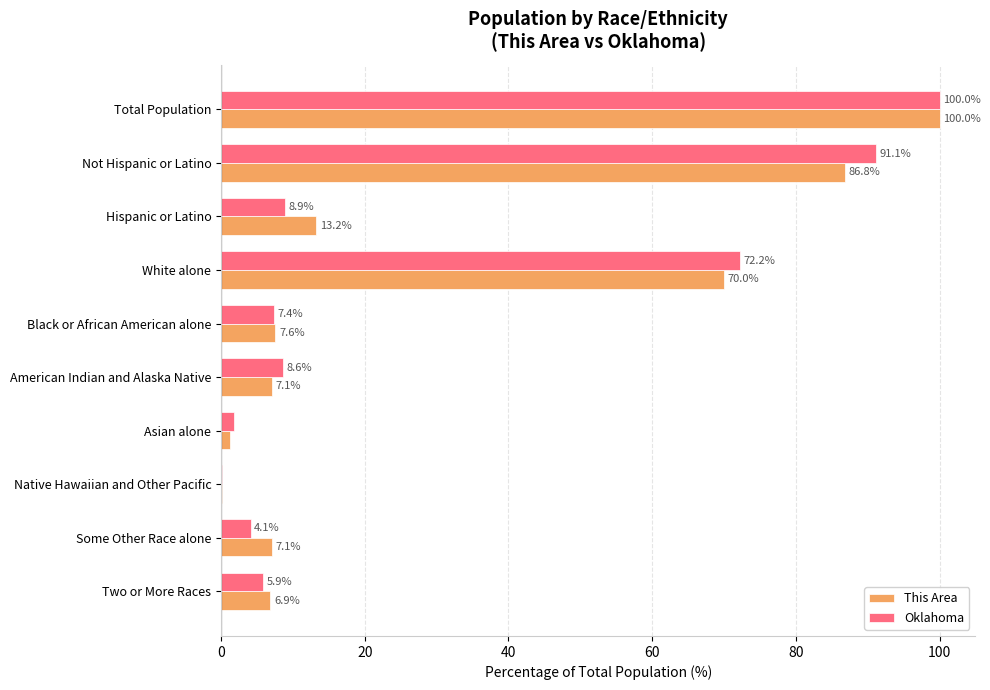

At which category is the sum across all series the highest?

Total Population